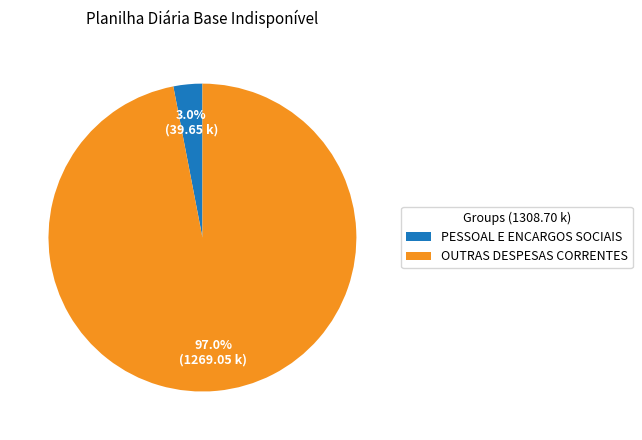

How many segments does this pie chart have?

2